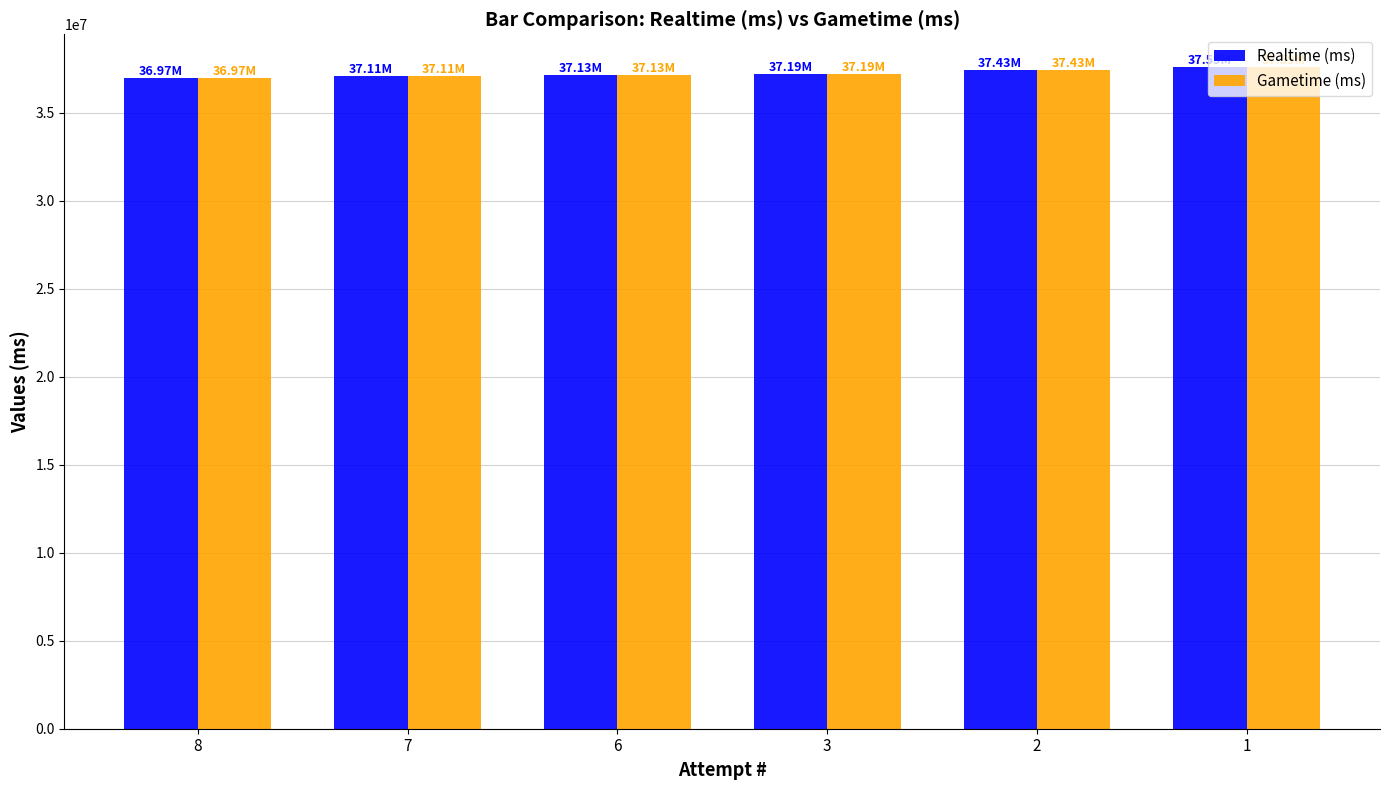

What is the maximum value shown in the chart?

37588556